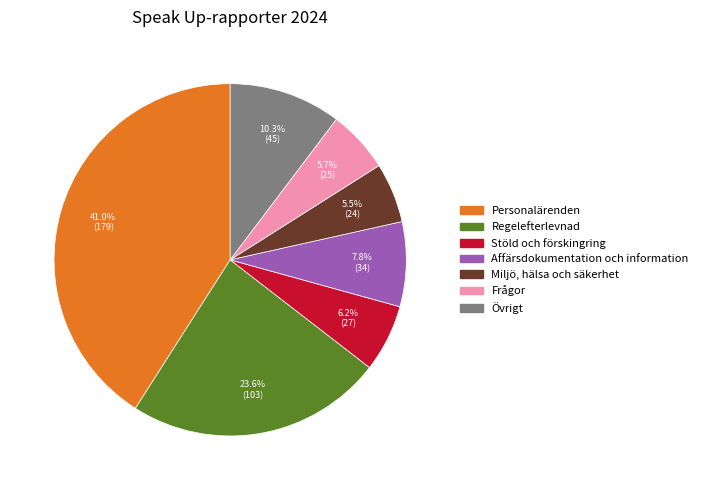

Approximately how many times larger is the value at Miljö, hälsa och säkerhet compared to Frågor?

1.0